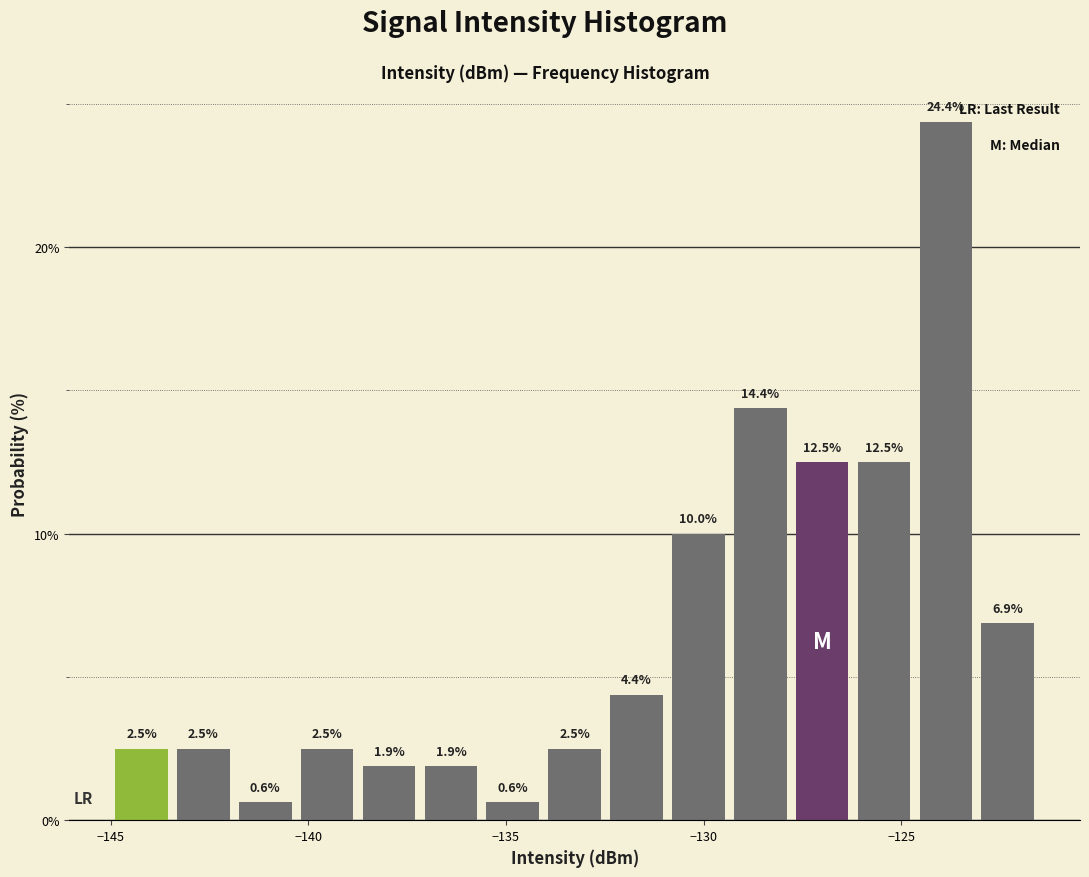

Read against the x-axis, roughly where is the centre of the tallest bar?

-124.0